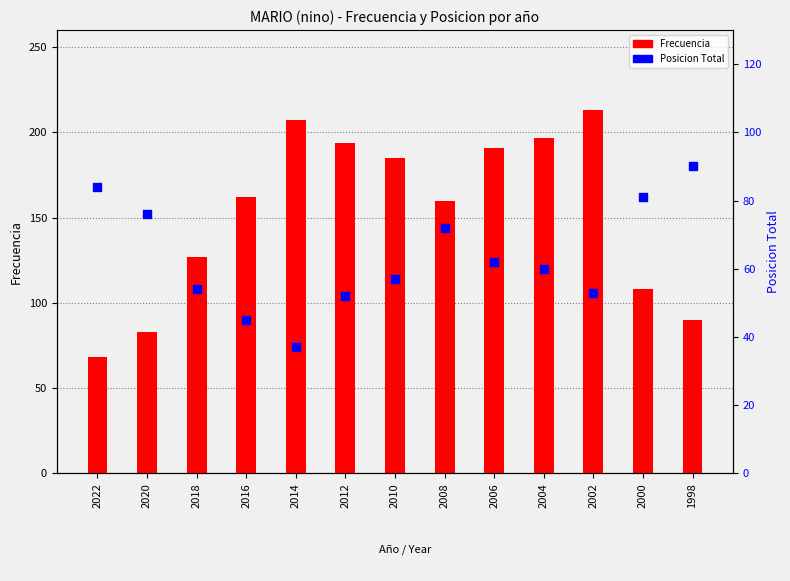

Which series has the widest spread of Y values?

Frecuencia